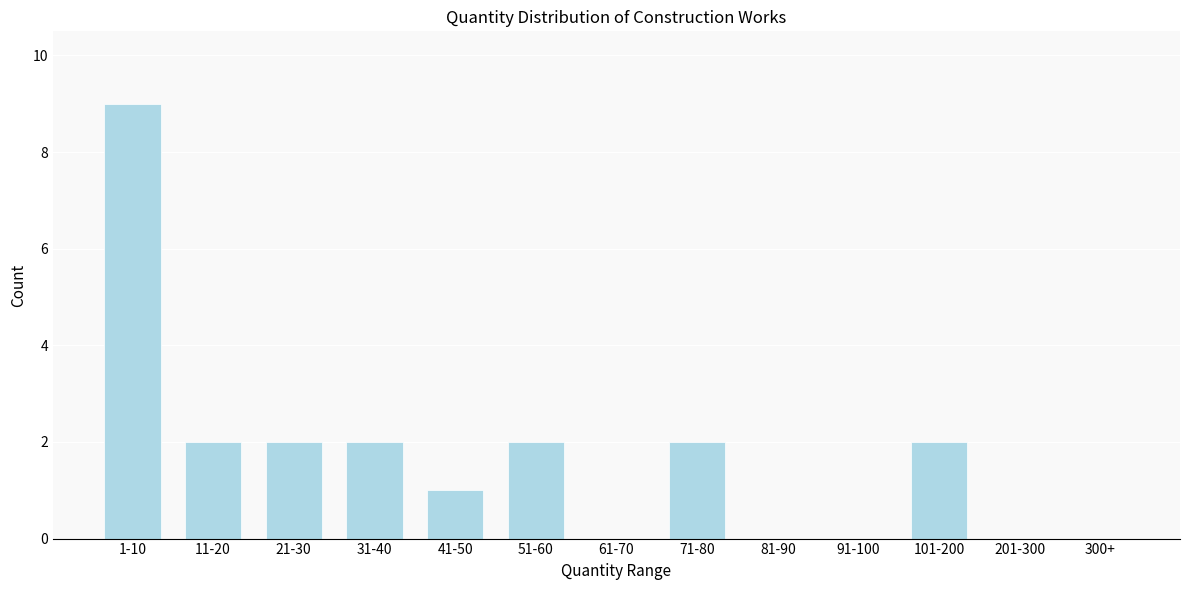

Reading left to right, list all the values displayed in this chart.

1-10=9	11-20=2	21-30=2	31-40=2	41-50=1	51-60=2	61-70=0	71-80=2	81-90=0	91-100=0	101-200=2	201-300=0	300+=0